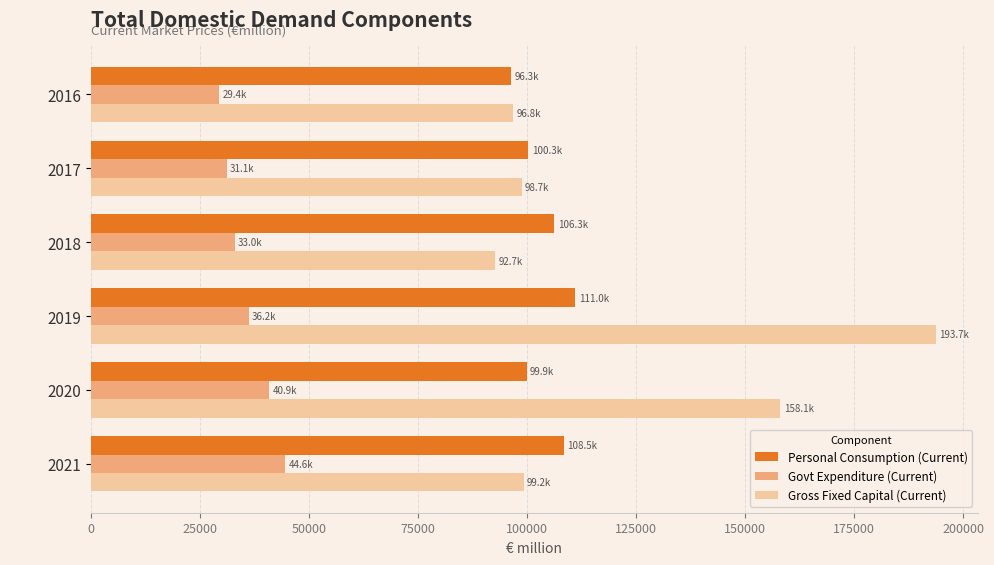

What are all the series names shown in the legend?

Personal Consumption (Current), Govt Expenditure (Current), Gross Fixed Capital (Current)